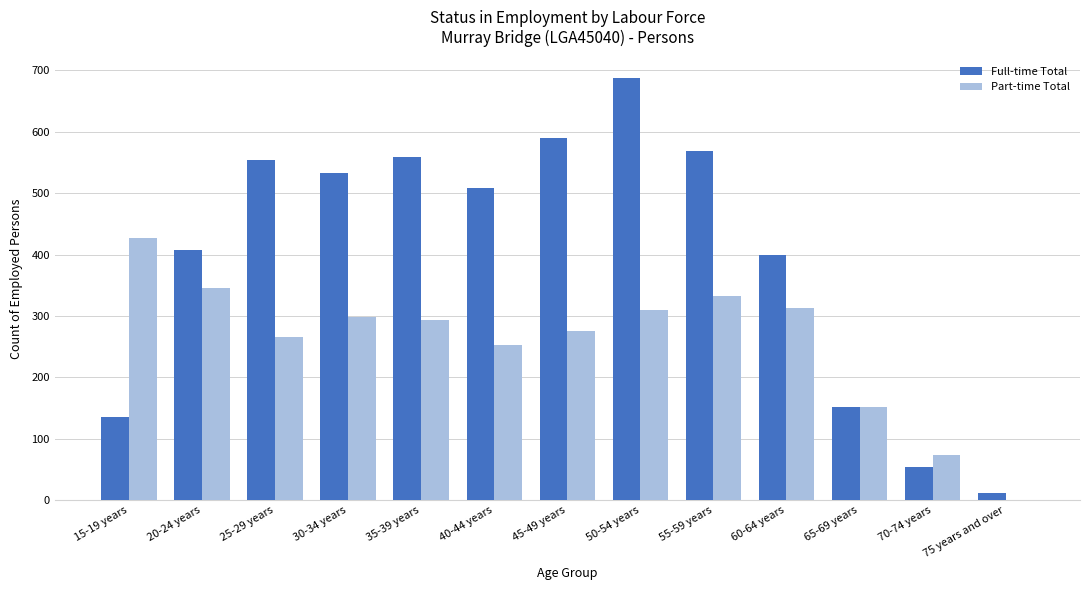

What is the maximum value shown in the chart?

688